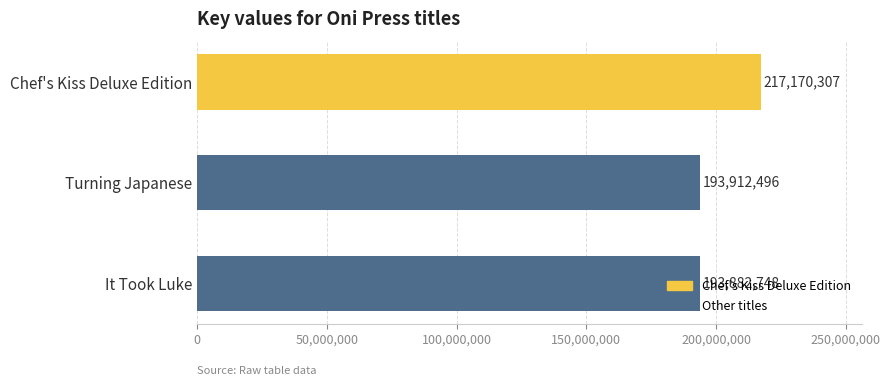

List the labels in order of value, largest first.

Chef's Kiss Deluxe Edition, Turning Japanese, It Took Luke